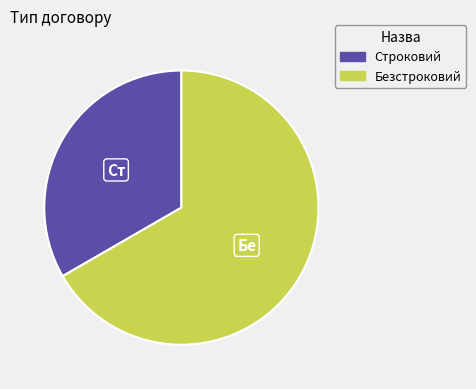

True or false: Безстроковий accounts for 57% of the total.

False